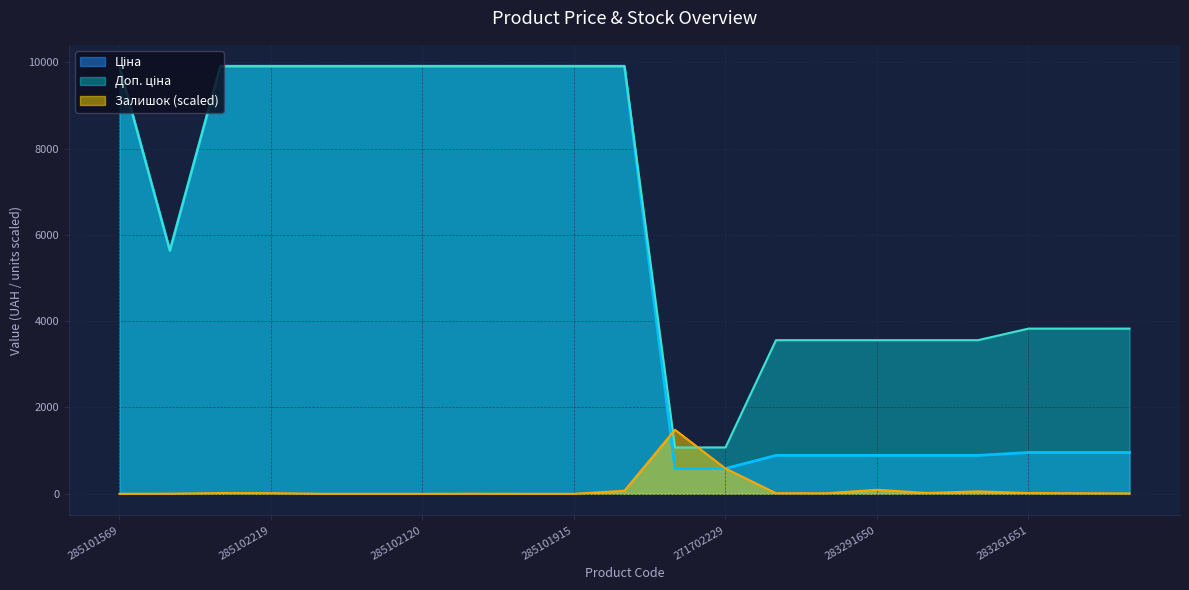

What is the difference between the maximum and minimum values in the Ціна series?

9322.5